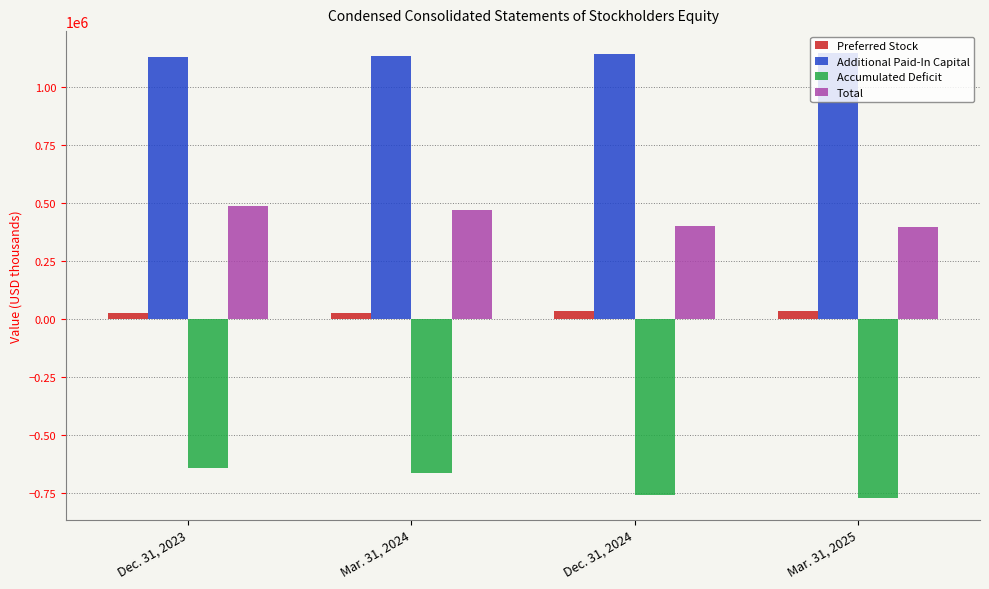

List the labels in order of Total value, largest first.

Dec. 31, 2023, Mar. 31, 2024, Dec. 31, 2024, Mar. 31, 2025